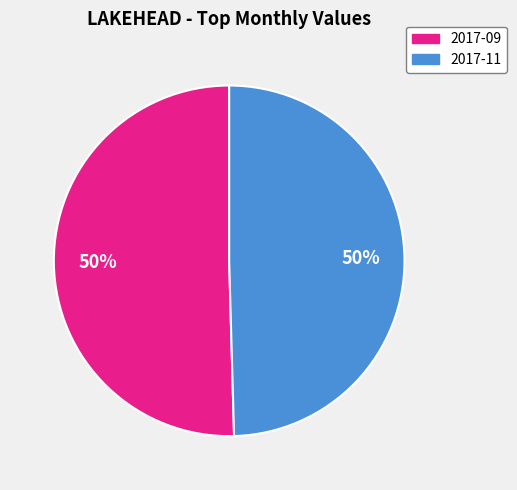

Combined, do 2017-09 and 2017-11 account for over 50%?

Yes